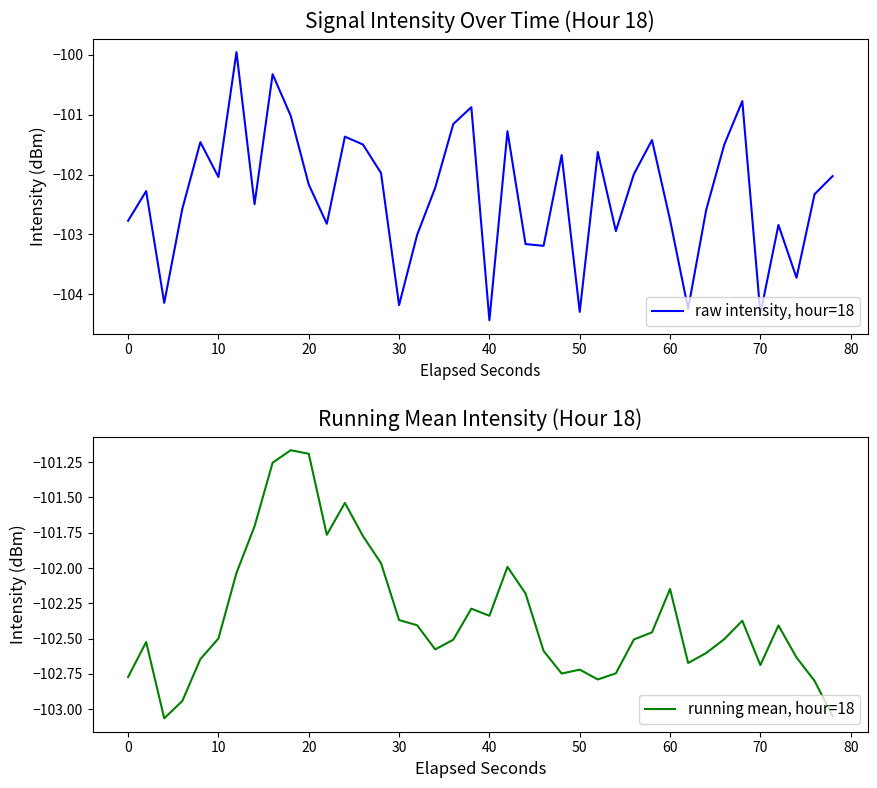

What is the maximum value shown in the chart?

-100.0